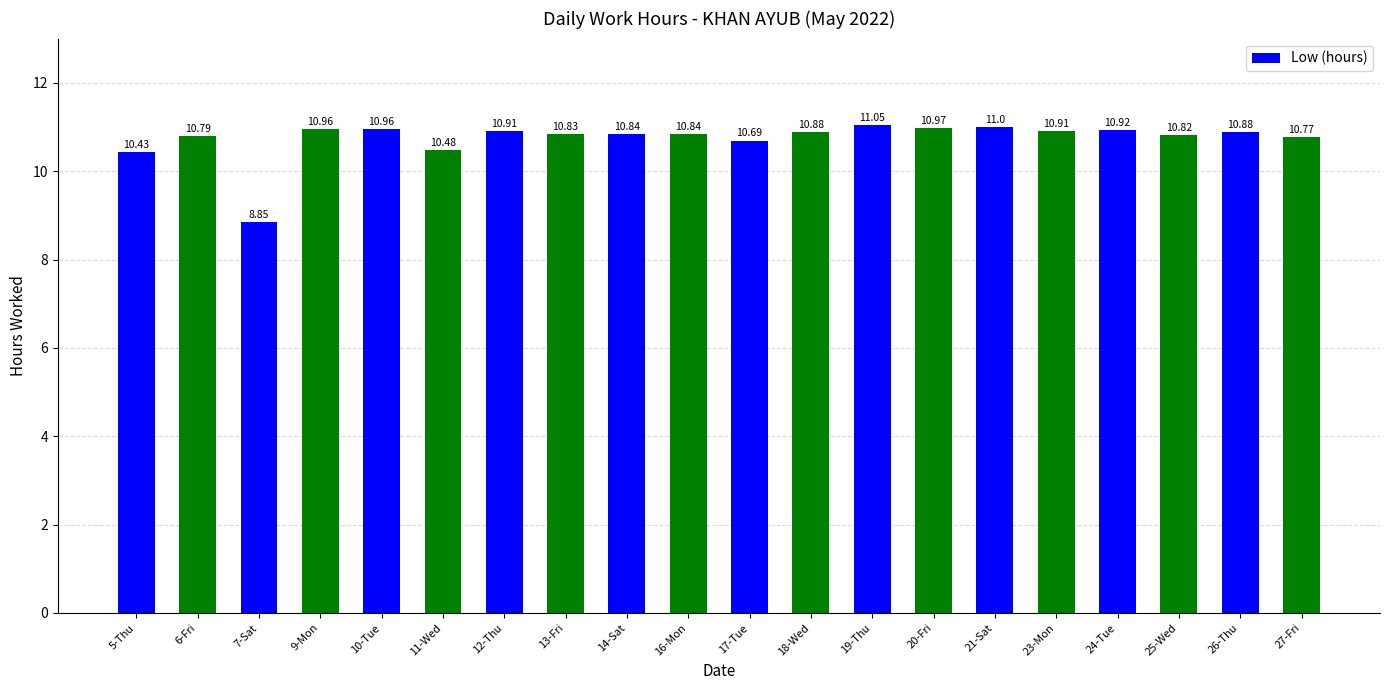

Approximately how many times larger is the value at 6-Fri compared to 24-Tue?

1.0